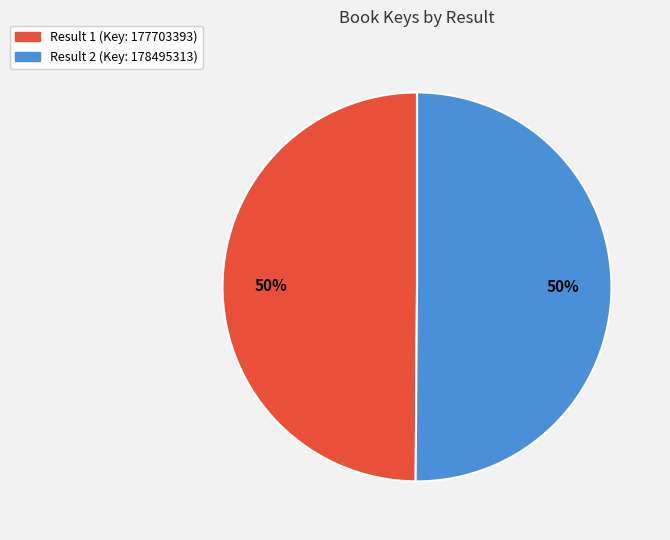

Combined, do Result 1 (Key: 177703393) and Result 2 (Key: 178495313) account for over 50%?

Yes